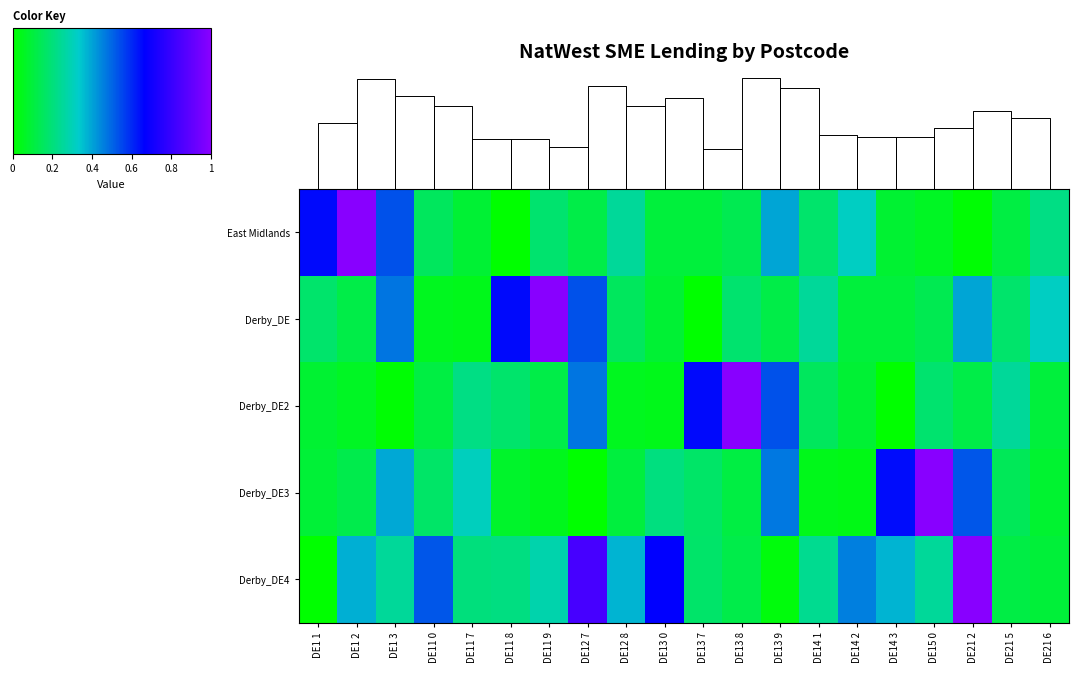

Which series changed the most between DE14 3 and DE21 2?

Derby_DE4